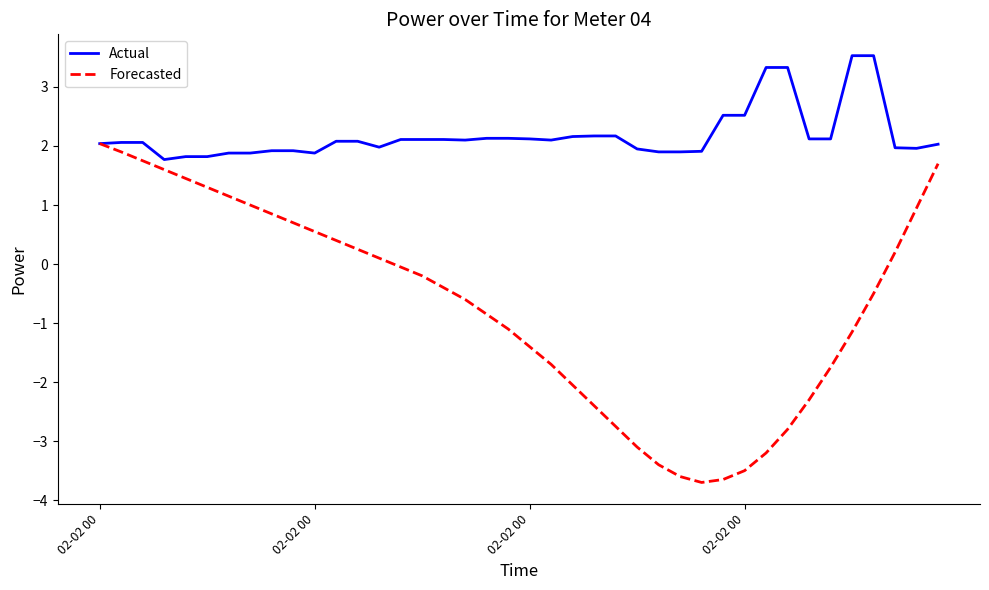

Which series has the largest range (max minus min)?

Forecasted